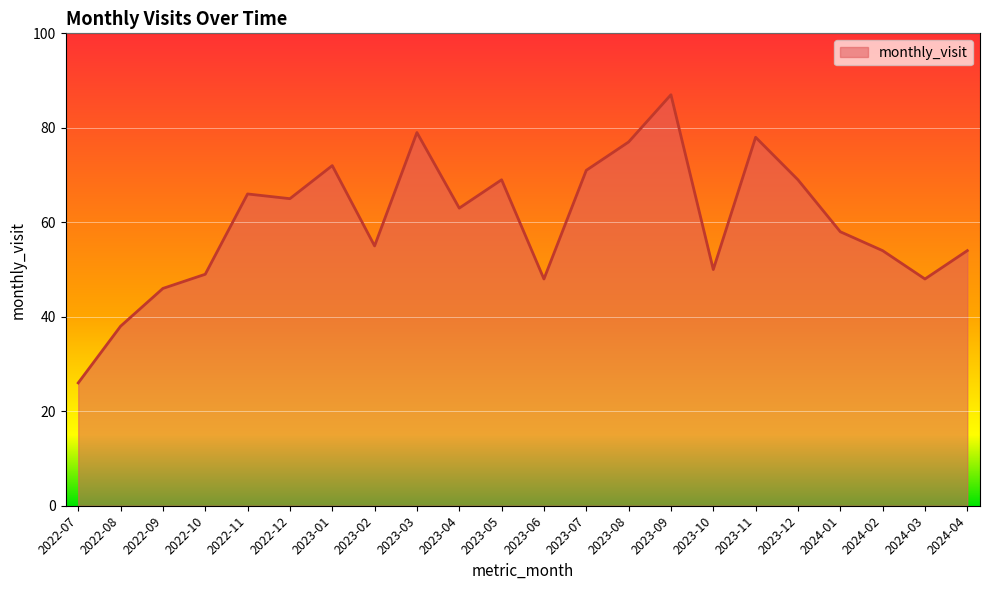

Reading right to left, list all the values displayed in this chart.

2024-04=54	2024-03=48	2024-02=54	2024-01=58	2023-12=69	2023-11=78	2023-10=50	2023-09=87	2023-08=77	2023-07=71	2023-06=48	2023-05=69	2023-04=63	2023-03=79	2023-02=55	2023-01=72	2022-12=65	2022-11=66	2022-10=49	2022-09=46	2022-08=38	2022-07=26